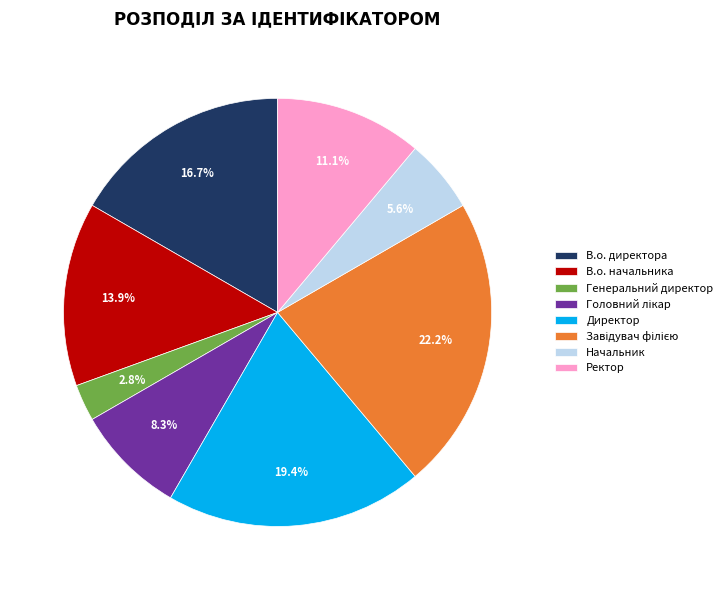

Which has a higher value, В.о. директора or Генеральний директор?

В.о. директора